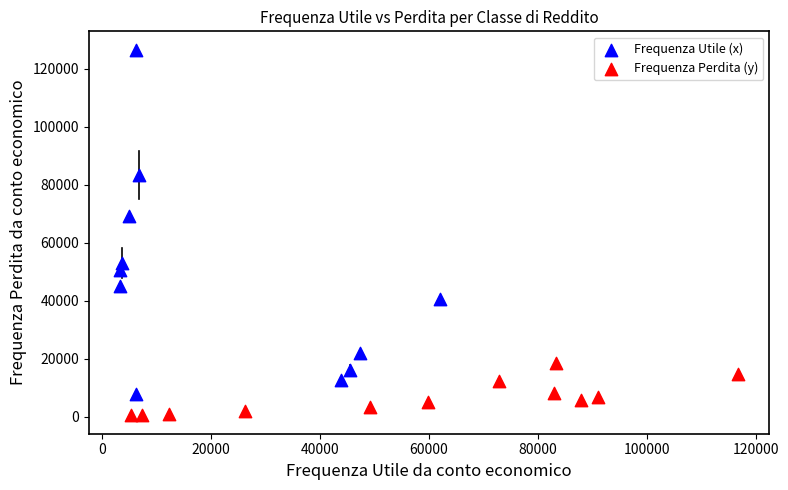

Which series has the largest Y range (max minus min)?

Frequenza Utile (x)